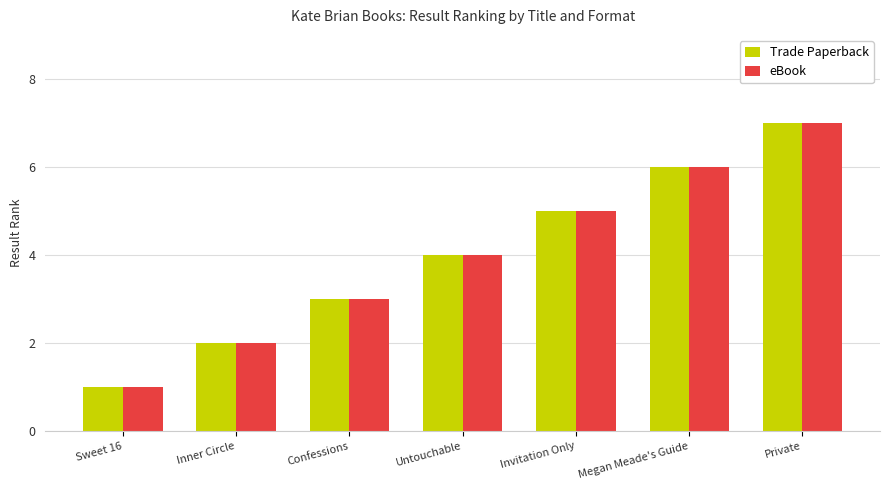

What is the minimum value shown in the chart?

1